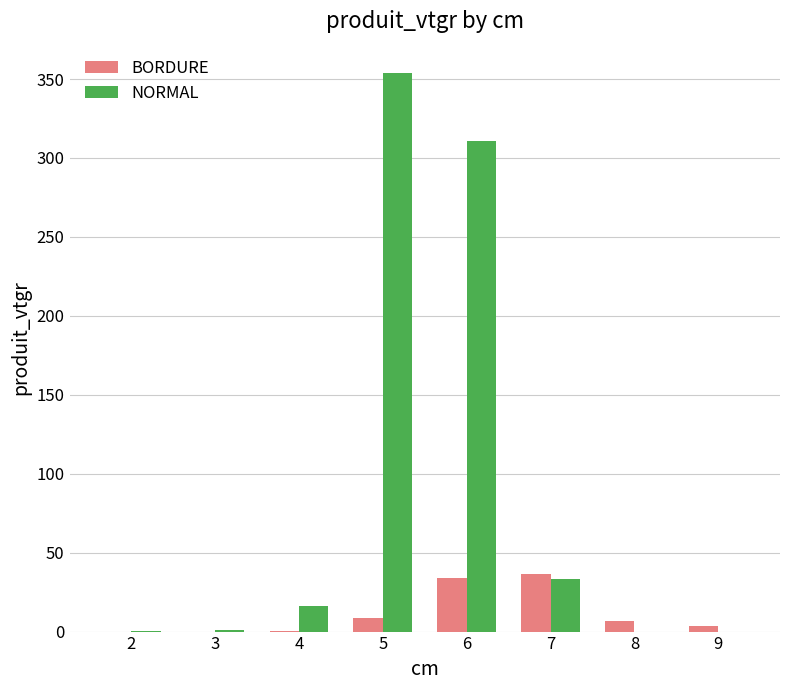

What is the sum of all NORMAL values?

714.8